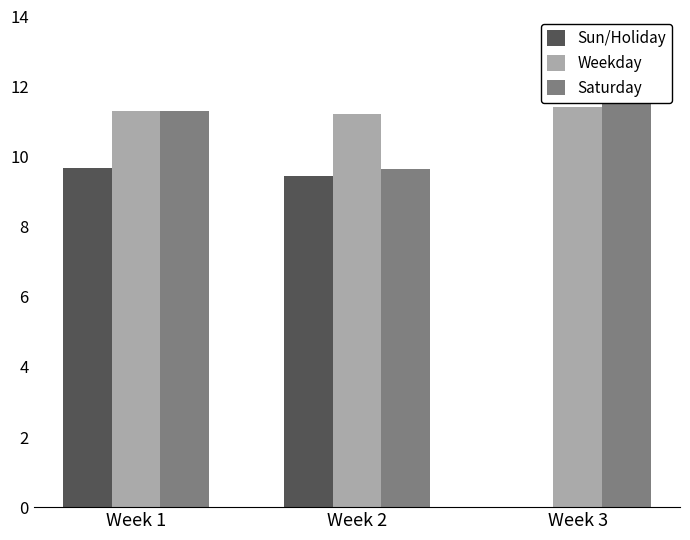

How many positive values does the Sun/Holiday series have?

2